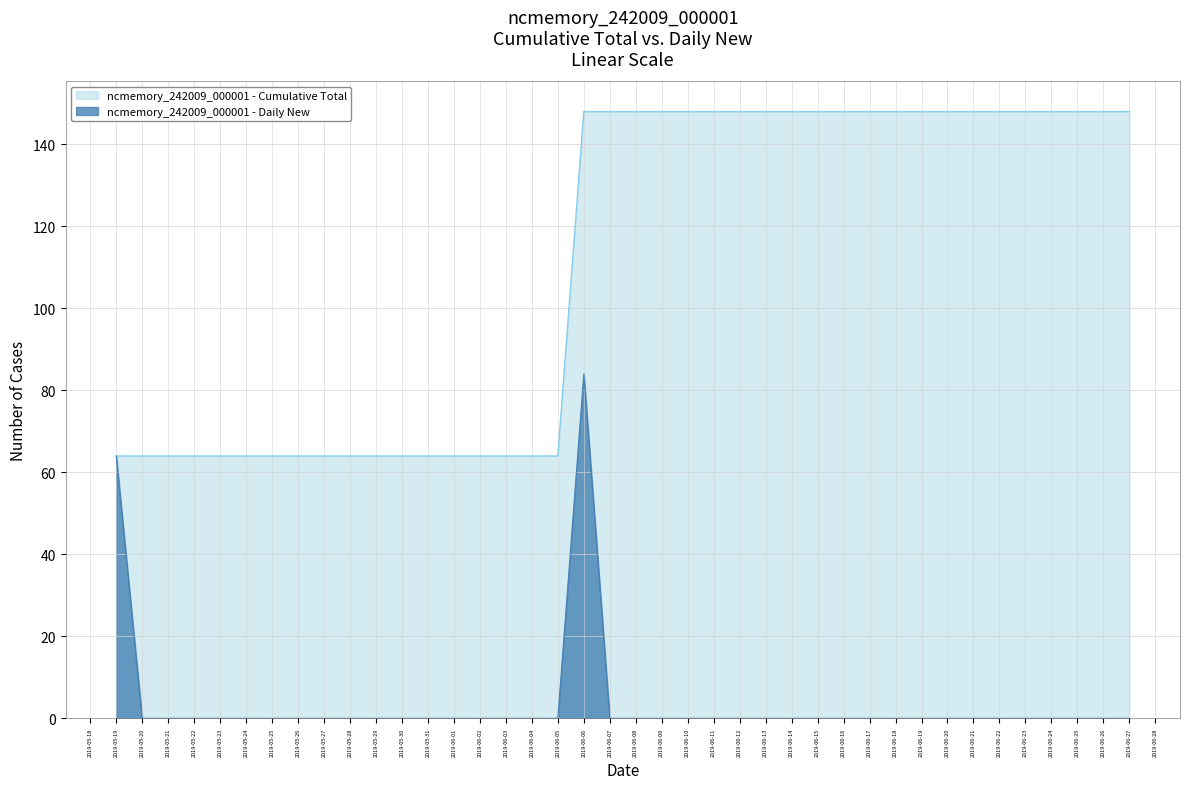

How many categories are shown in the chart?

40